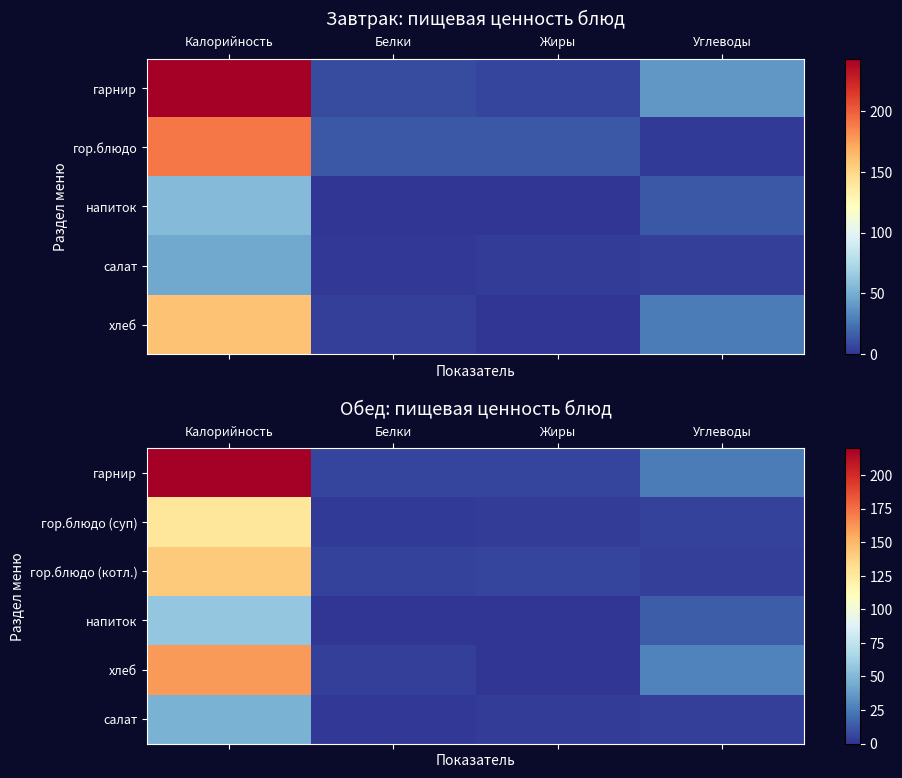

Between Калорийность and Белки, which series saw the biggest shift?

гарнир